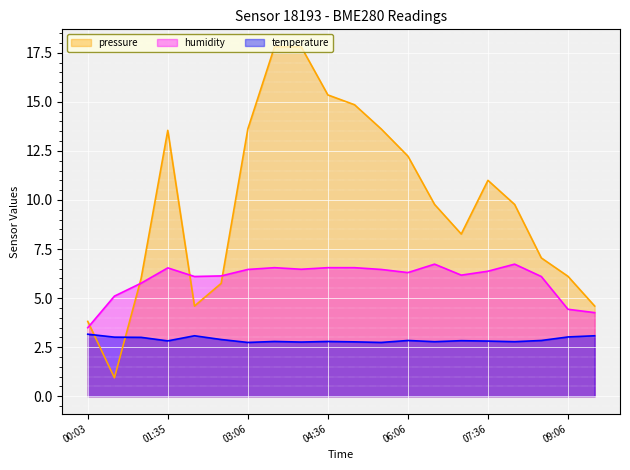

What is the minimum value for temperature?

2.7